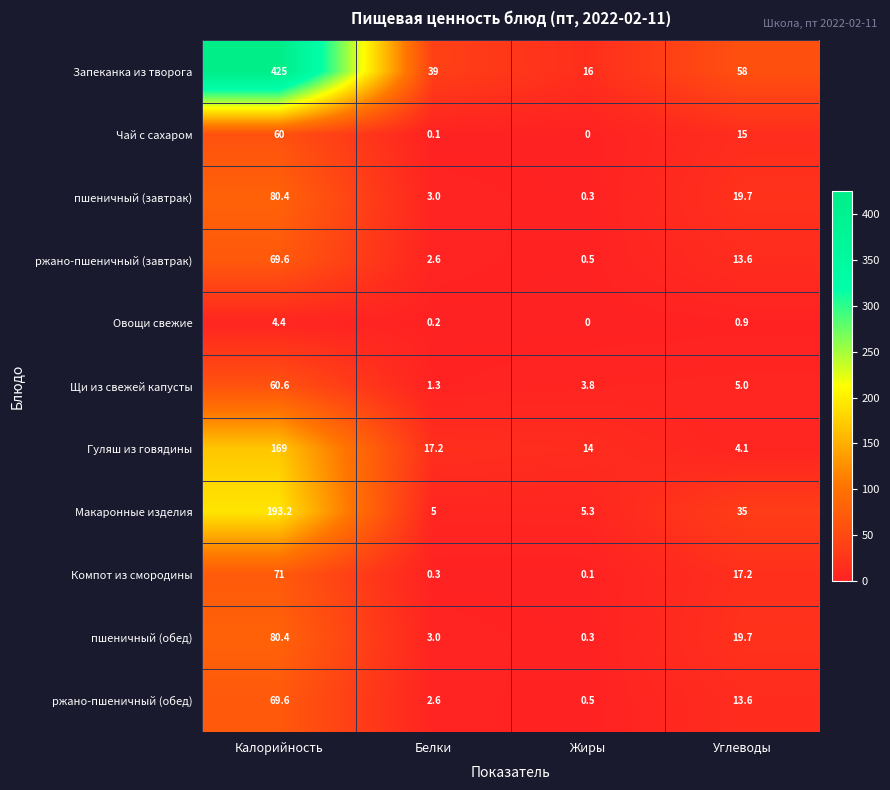

What is the total value across all series at Белки?

74.3